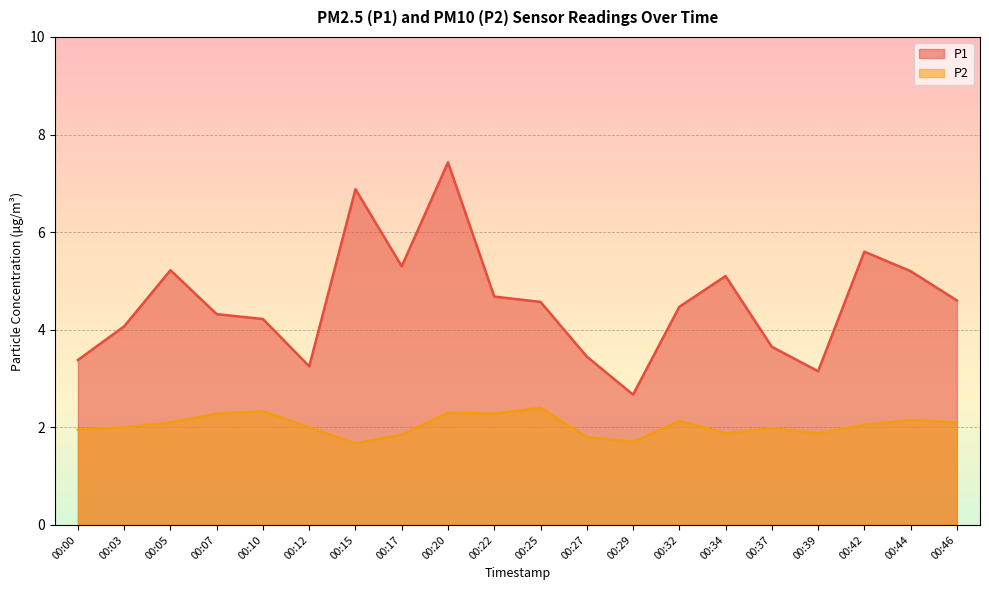

What is the difference between the second highest and second lowest values in the P2 series?

0.6